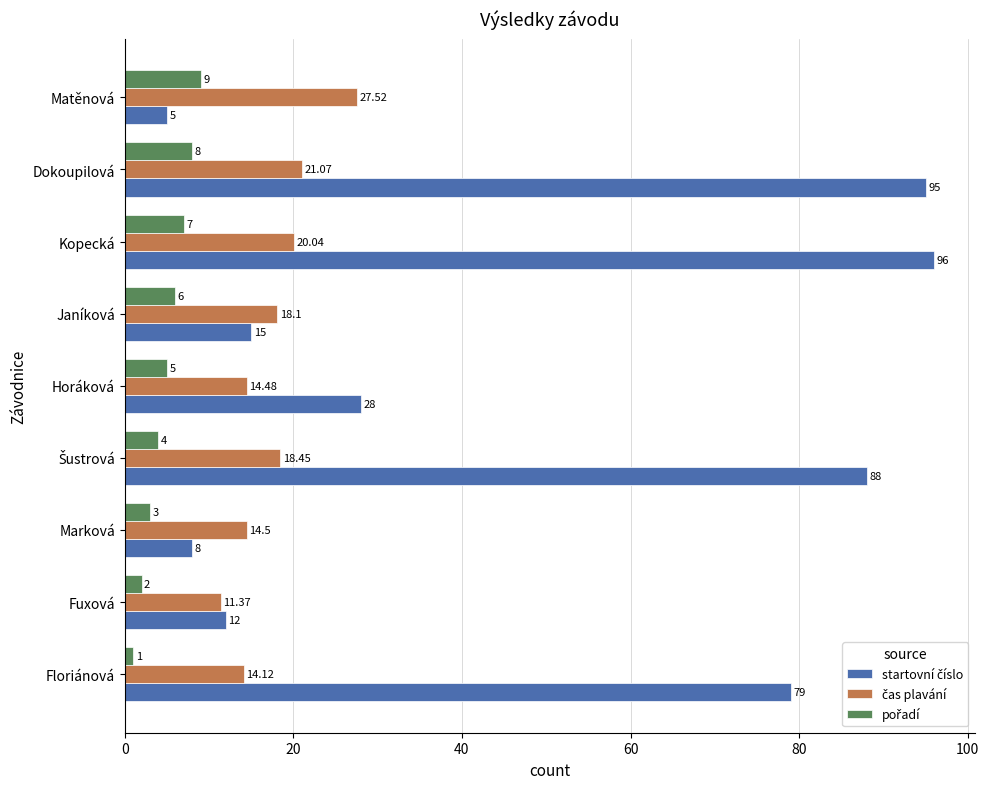

At how many categories does at least one series exceed 59?

4